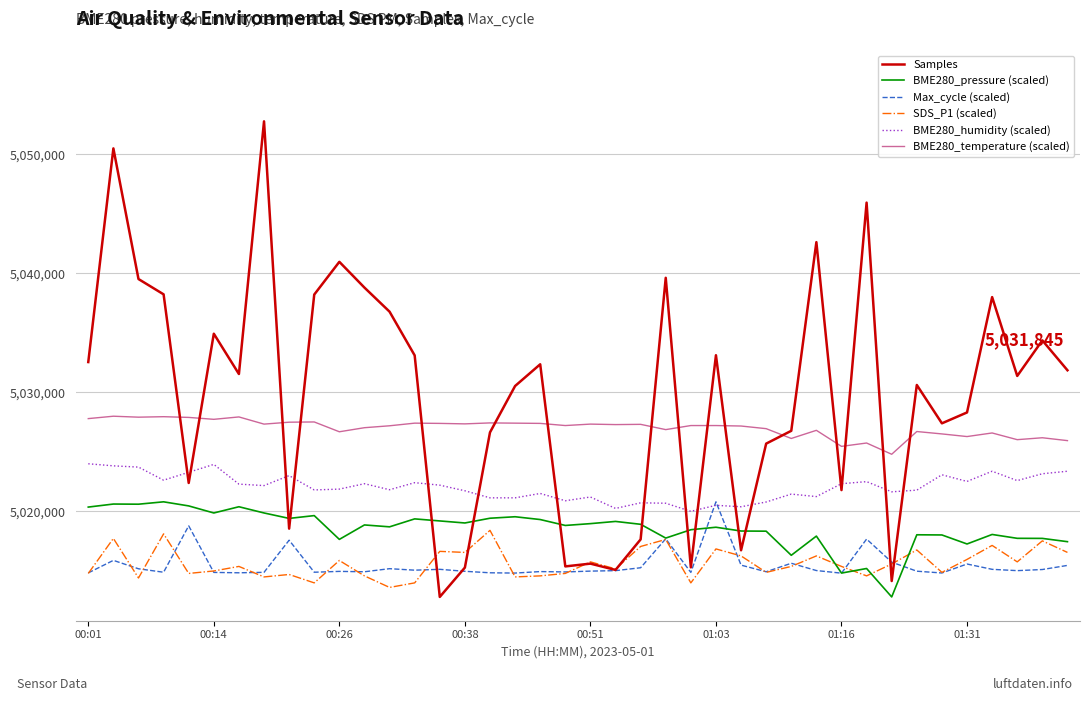

What is the greatest value displayed?

5052773.0